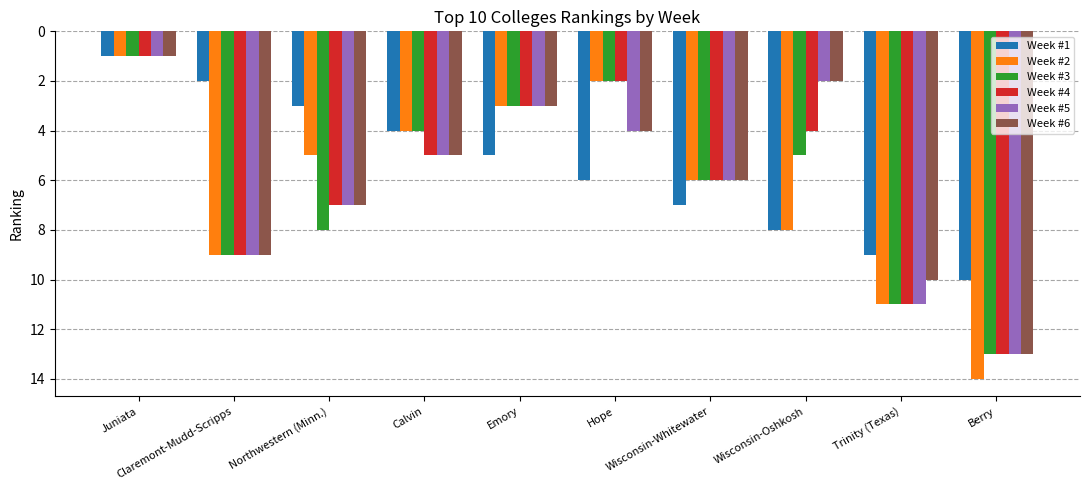

How many groups of bars are there?

10